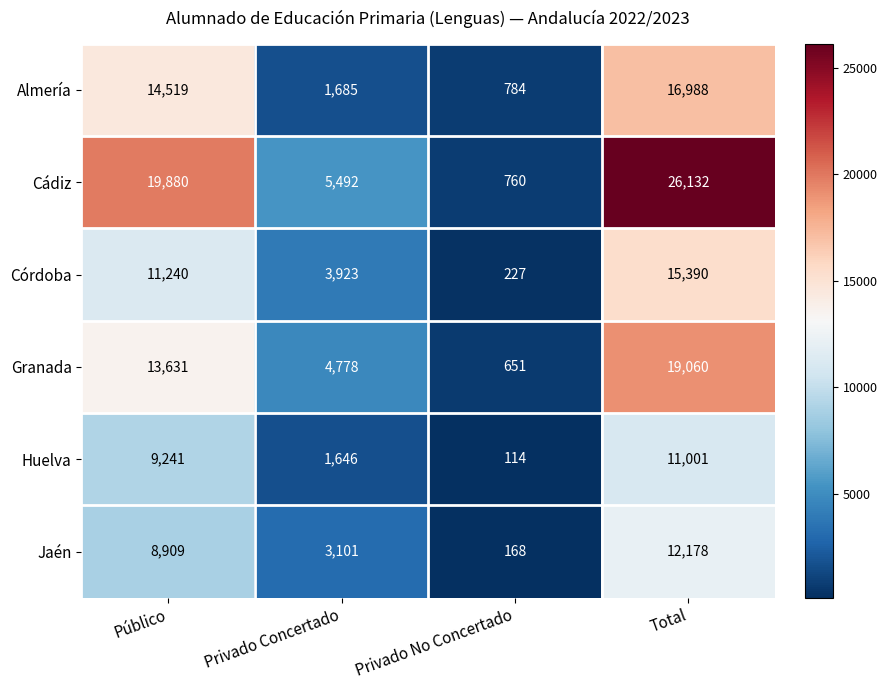

True or false: Córdoba has a value of 15390 at Total.

True